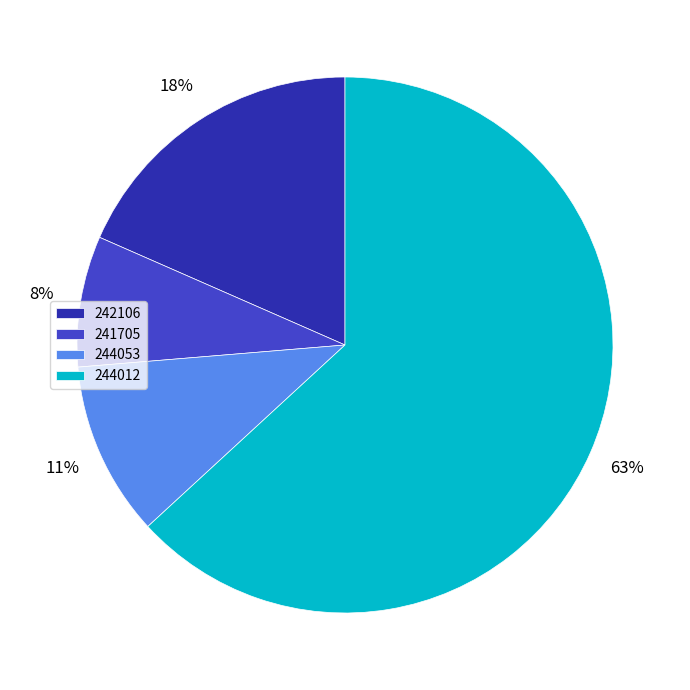

To the nearest percent, what is the difference between the largest and smallest slice percentages?

55%